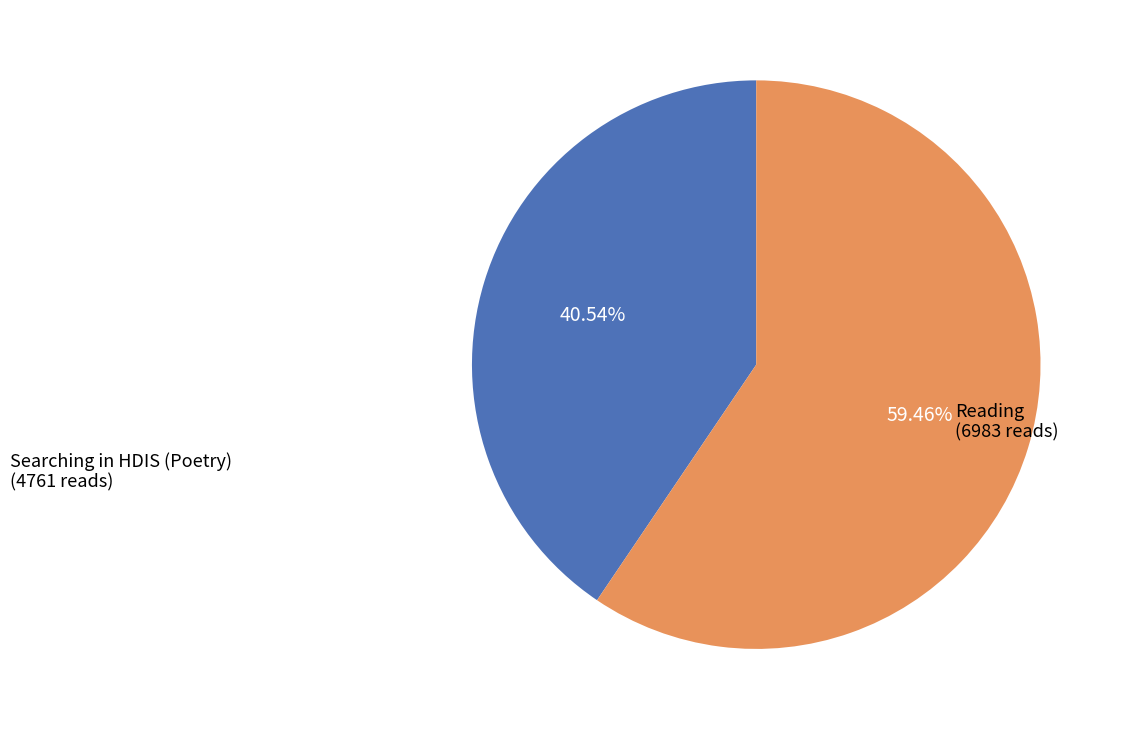

Count the number of slices in the pie.

2